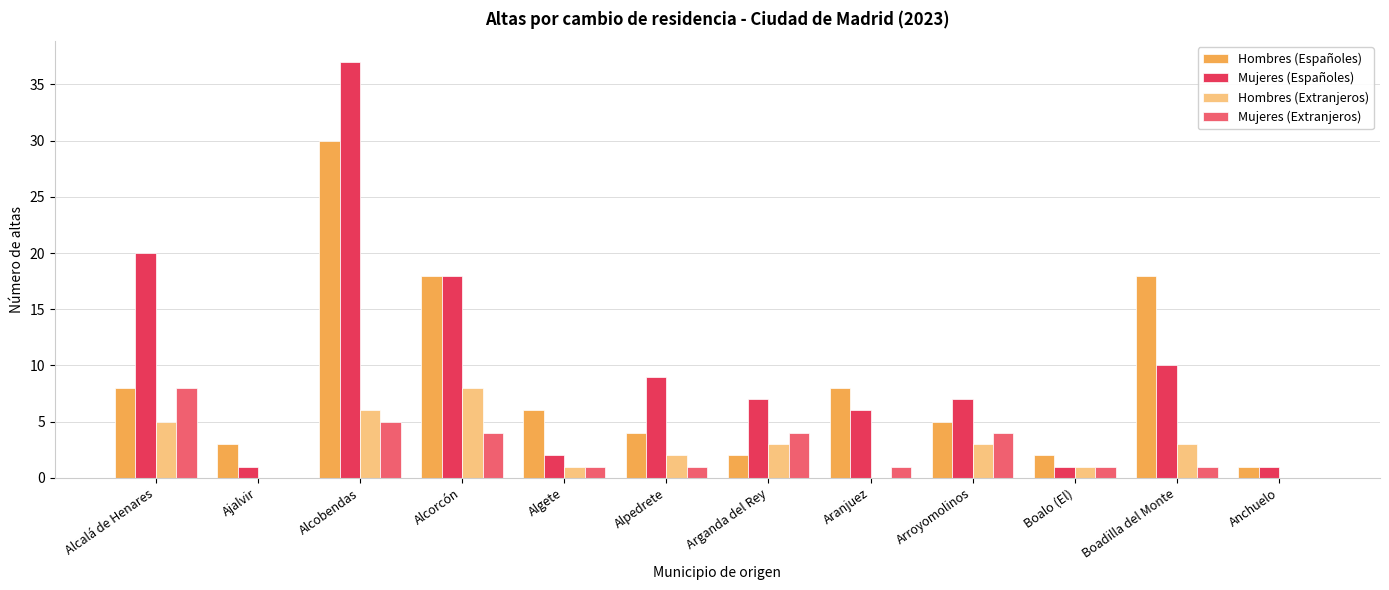

True or false: Mujeres (Españoles) has a value of 1 at Ajalvir.

True